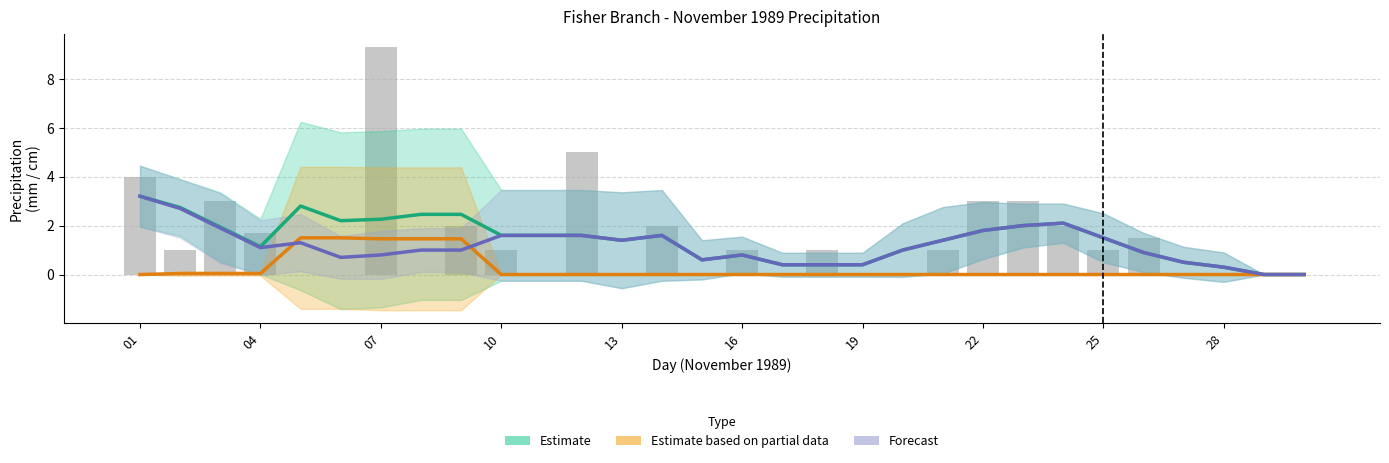

Is it true that Estimate based on partial data equals -0.7 at 01?

False